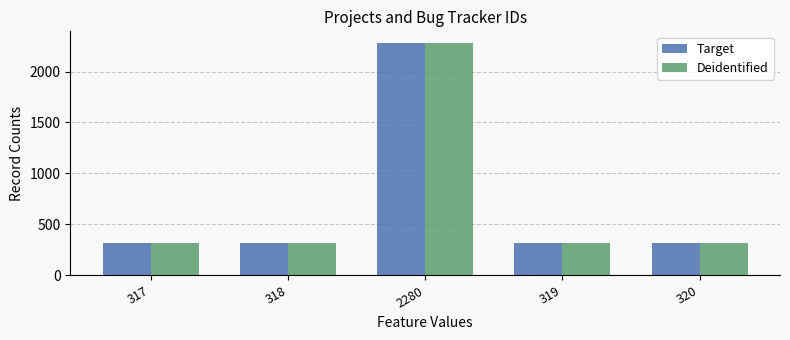

At which category is the sum across all series the highest?

2280